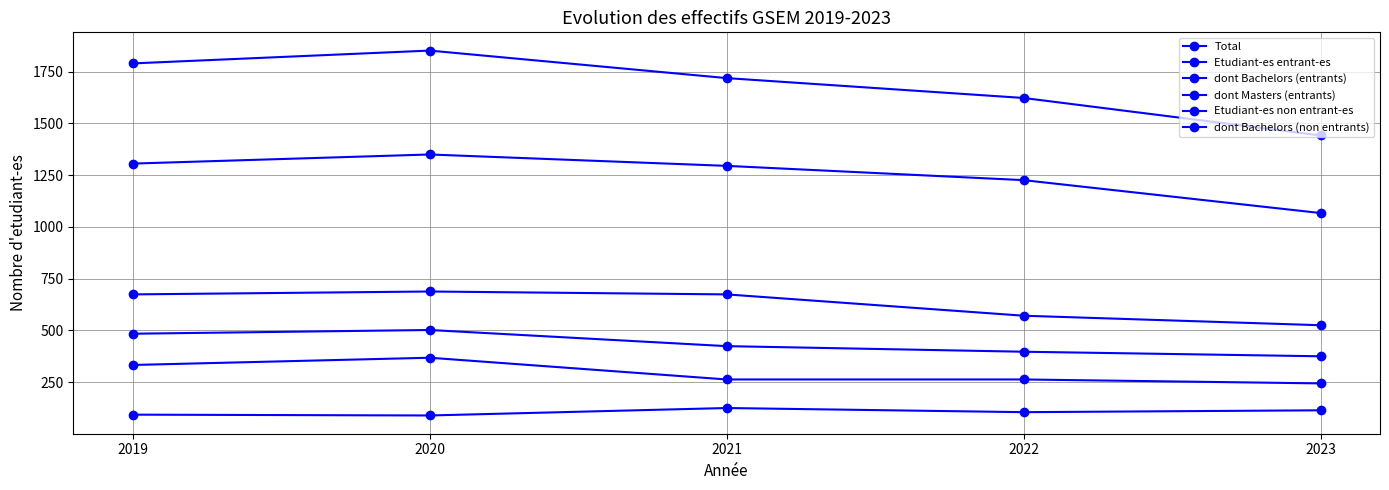

What is the minimum value shown in the chart?

89